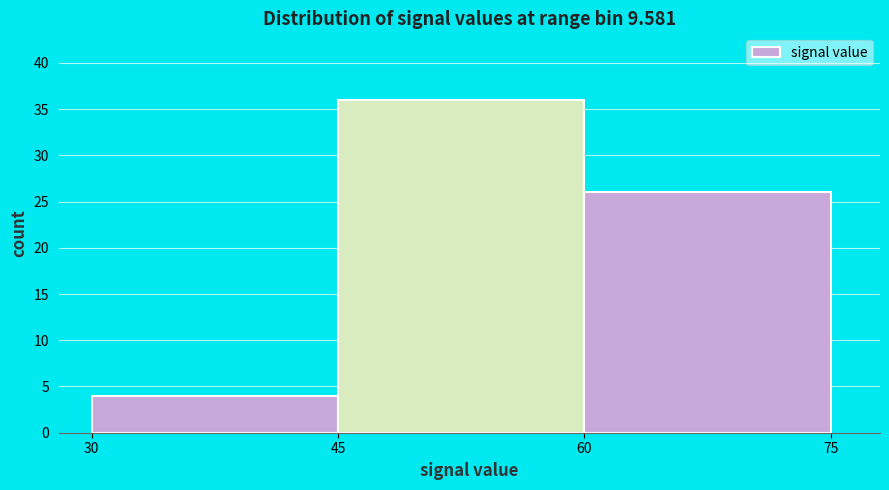

Which range on the x-axis has the tallest bar?

45 to 60